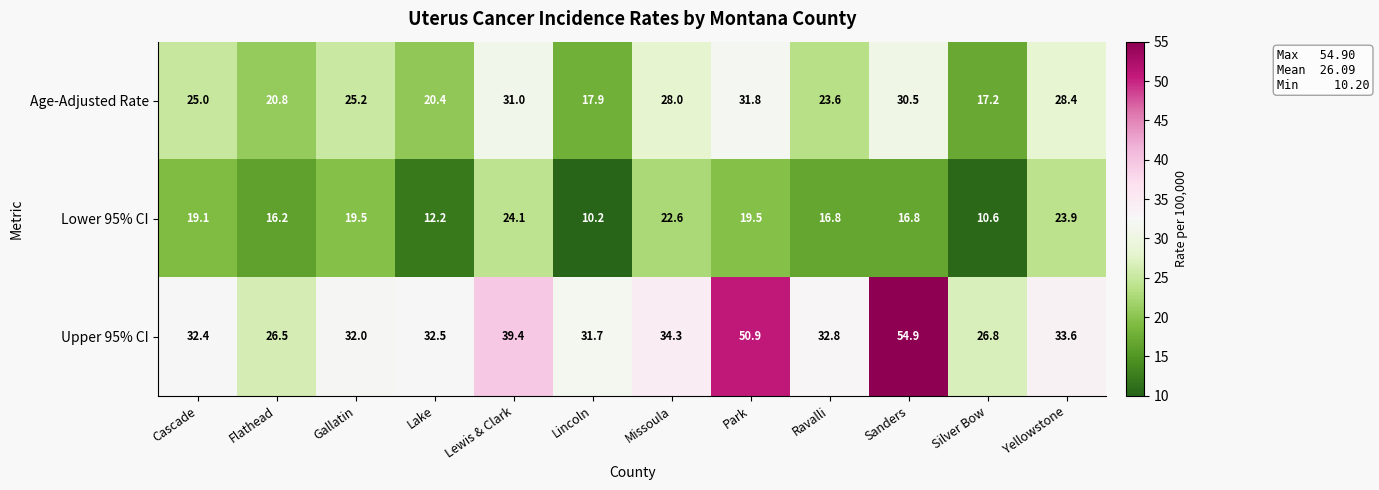

Which series has the largest range (max minus min)?

Upper 95% CI